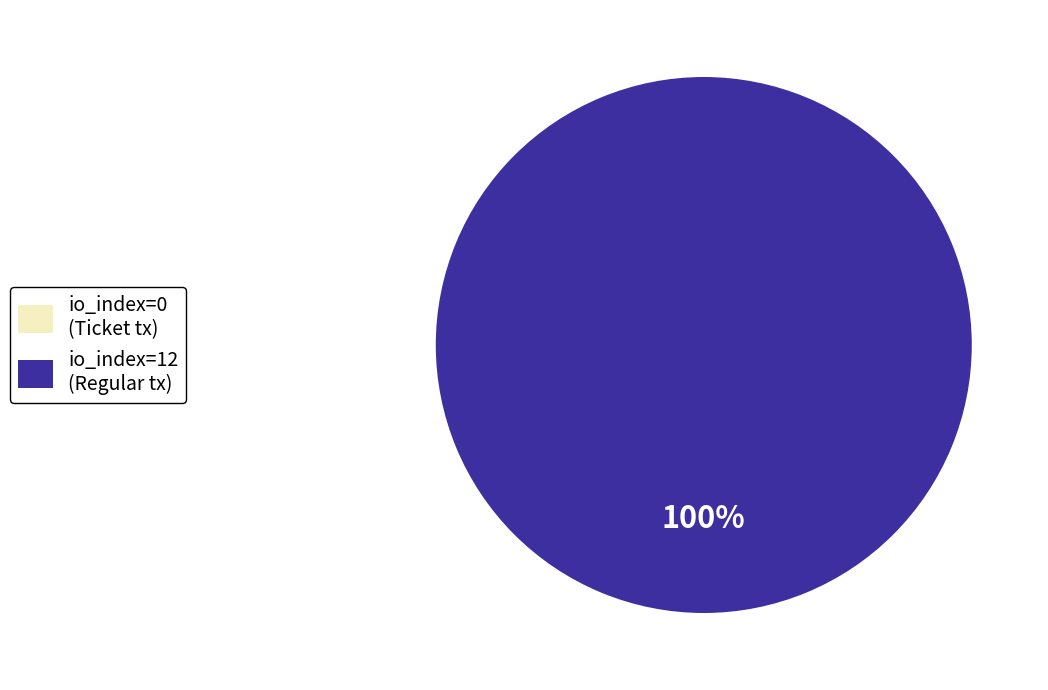

To the nearest percent, what is the difference between the largest and smallest slice percentages?

100%